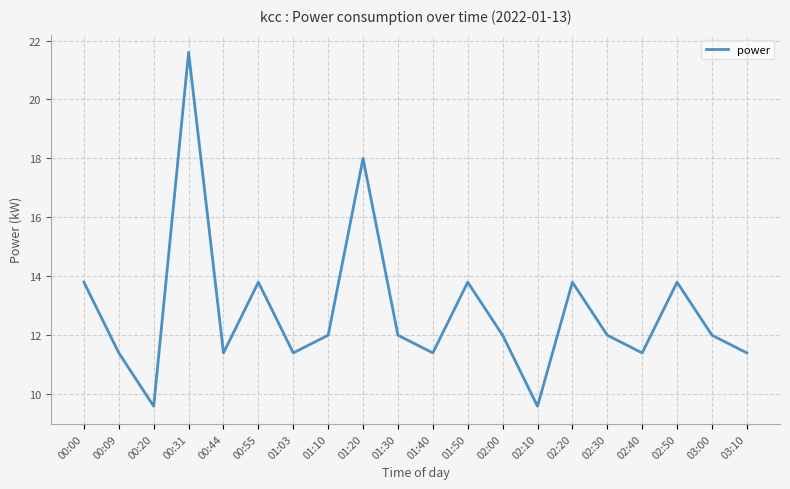

Between 01:50 and 02:30, which is larger?

01:50